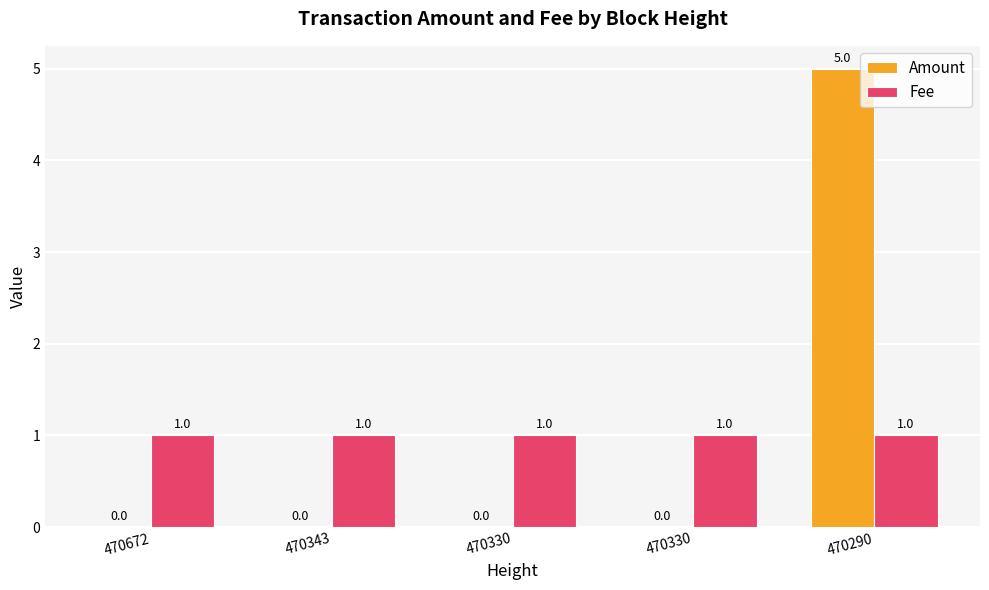

What is the total value across all series at 470343?

1